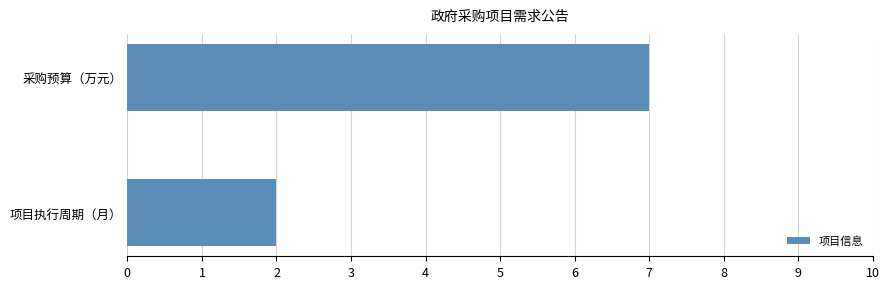

Does the chart contain stacked bars?

No